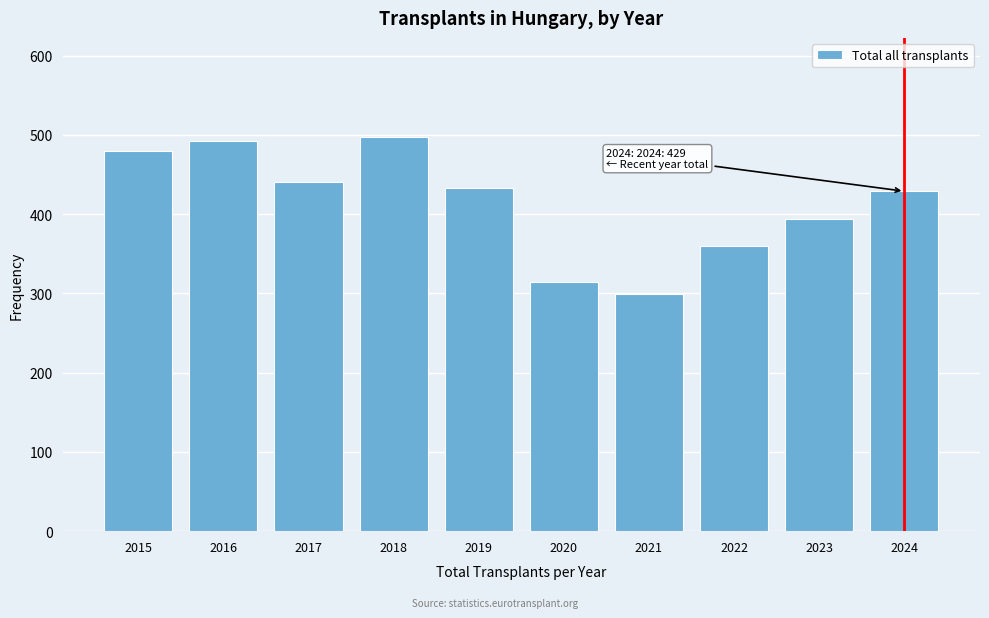

Reading left to right, transcribe all the data shown in this chart.

2015=480	2016=493	2017=441	2018=498	2019=433	2020=314	2021=299	2022=360	2023=394	2024=429